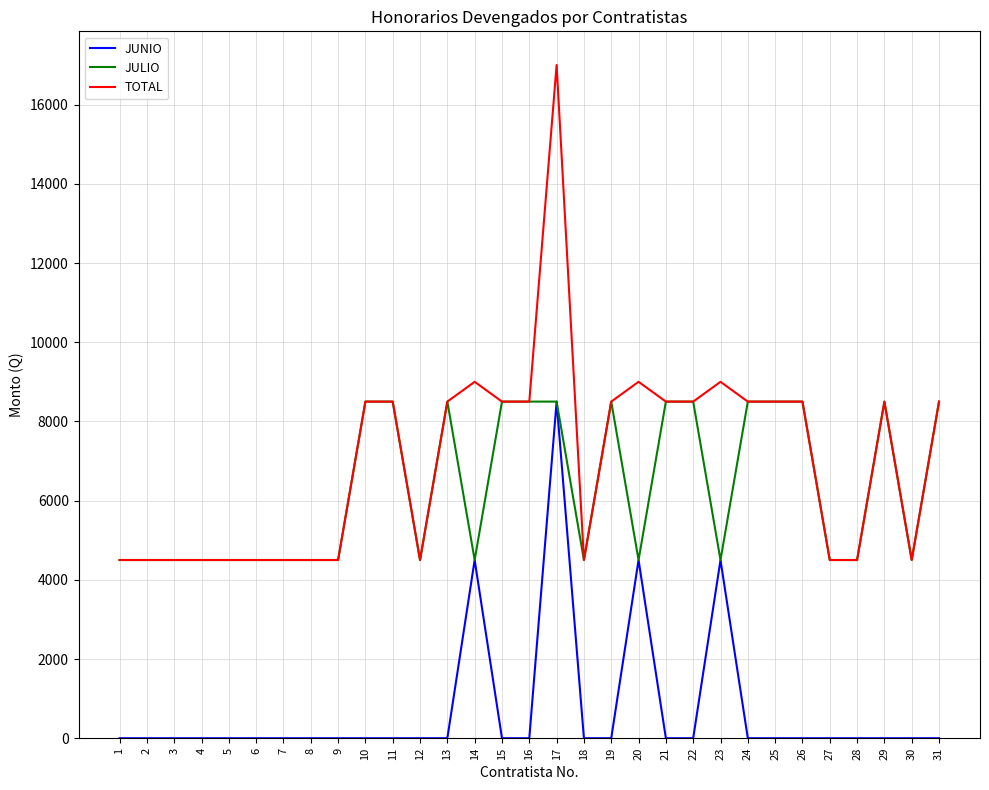

At which category is the sum across all series the highest?

17